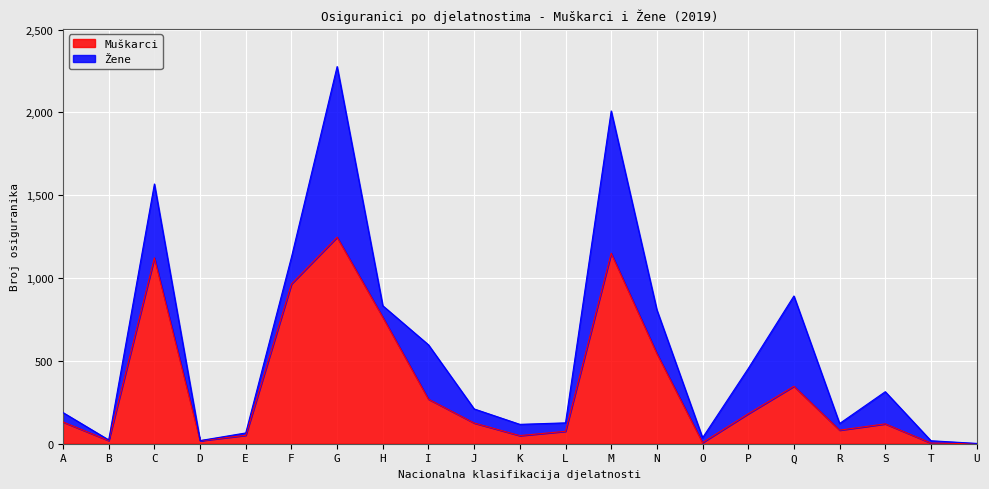

What is the value of the 1st point from the left?

131